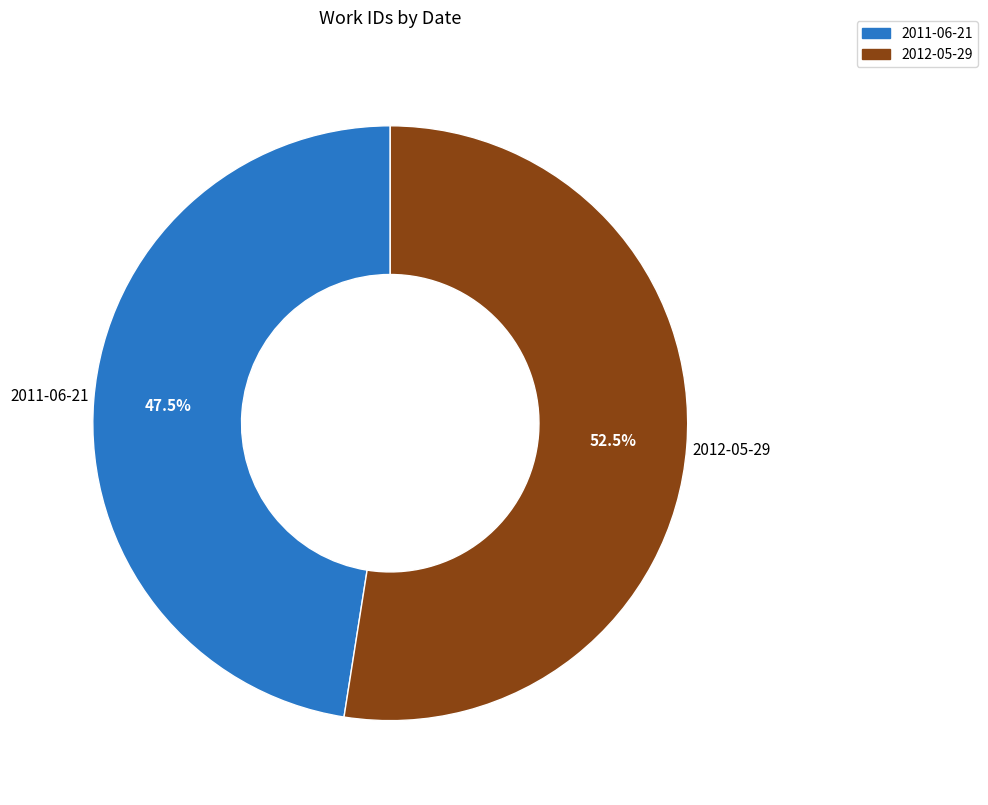

Does 2012-05-29 account for over 50% of the chart?

Yes